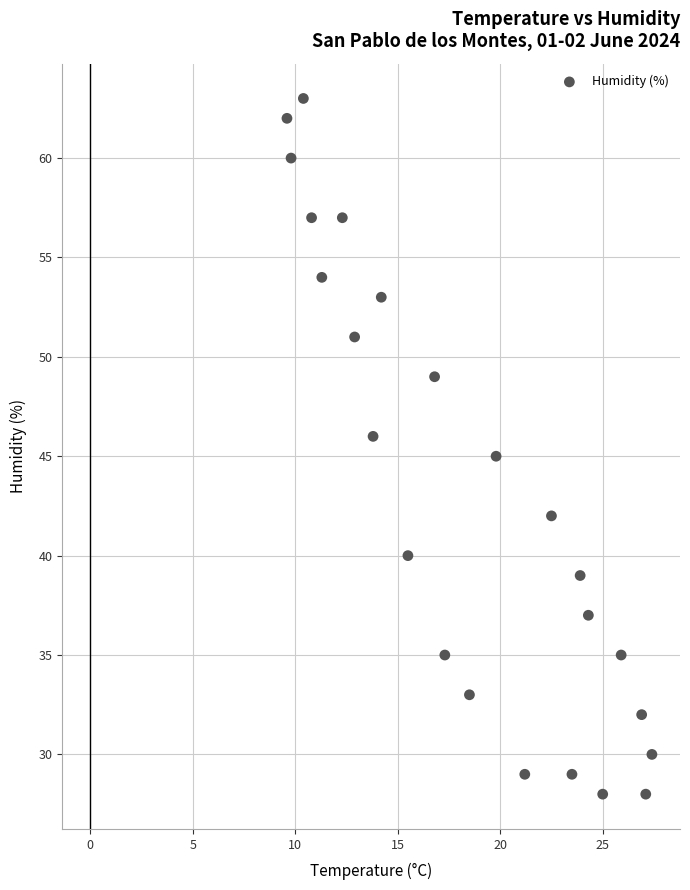

What is the range of Y values (max minus min)?

35